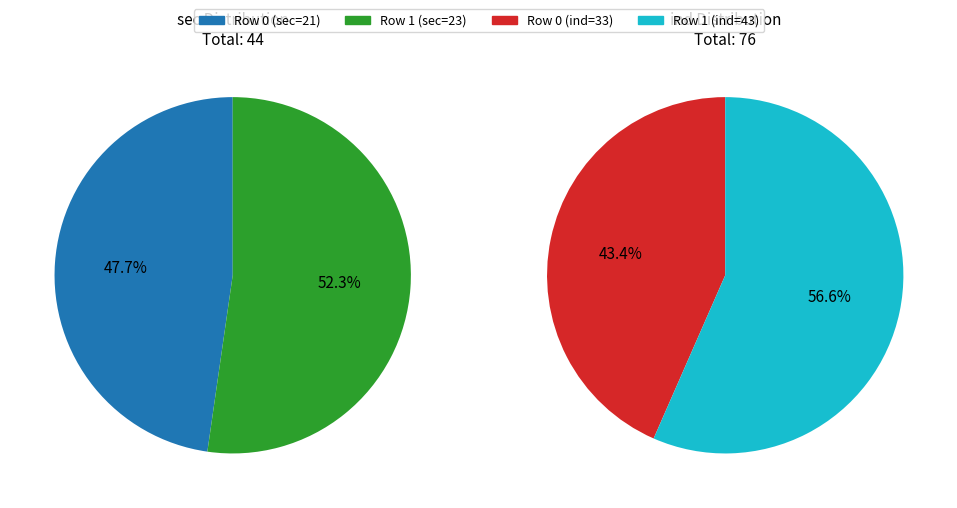

To the nearest percent, what percentage of the pie is 21?

48%